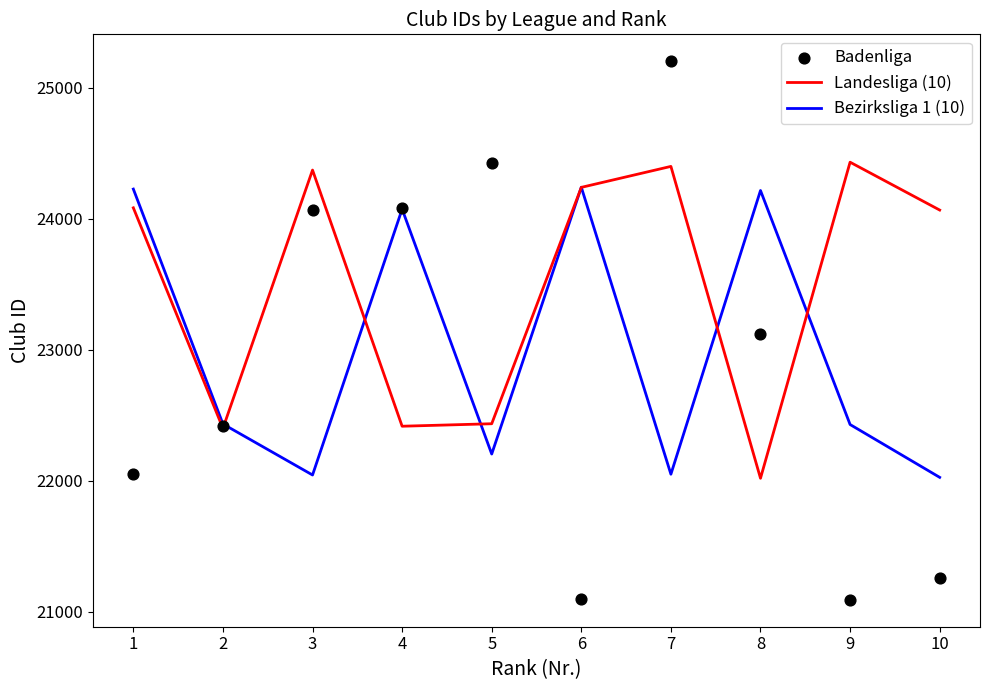

Is the value of Landesliga (10) at 4 greater than the value of Bezirksliga 1 (10) at 7?

Yes